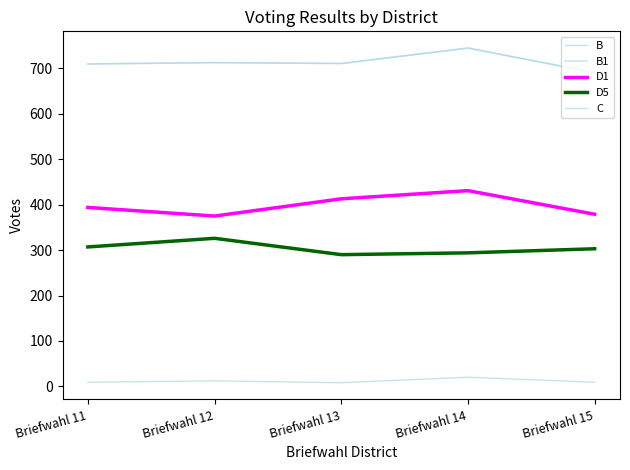

Reading left to right, what are all the values shown in this chart?

B: Briefwahl 11=710	Briefwahl 12=713	Briefwahl 13=711	Briefwahl 14=745	Briefwahl 15=691
B1: Briefwahl 11=710	Briefwahl 12=713	Briefwahl 13=711	Briefwahl 14=745	Briefwahl 15=691
D1: Briefwahl 11=394	Briefwahl 12=375	Briefwahl 13=413	Briefwahl 14=431	Briefwahl 15=379
D5: Briefwahl 11=307	Briefwahl 12=326	Briefwahl 13=290	Briefwahl 14=294	Briefwahl 15=303
C: Briefwahl 11=9	Briefwahl 12=12	Briefwahl 13=8	Briefwahl 14=20	Briefwahl 15=9